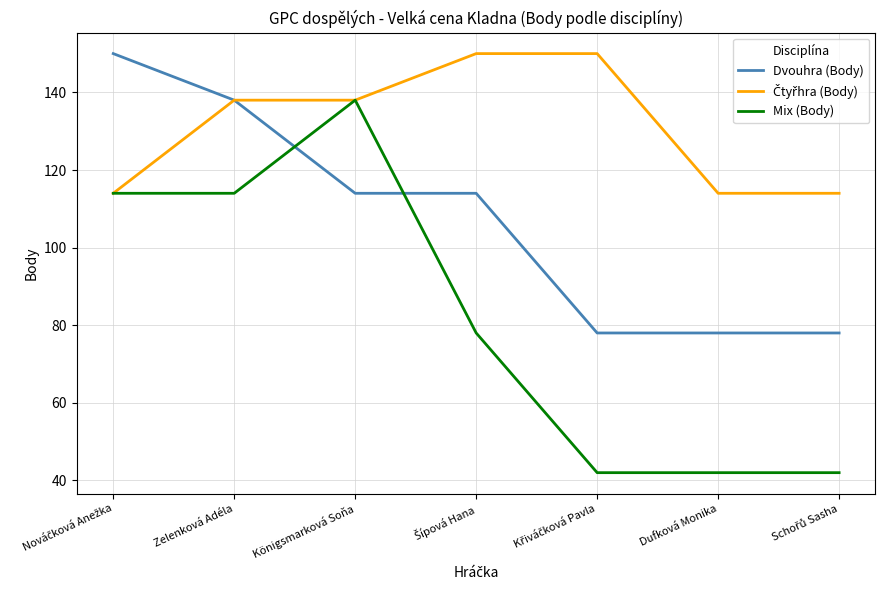

What position from the right is Zelenková Adéla?

6